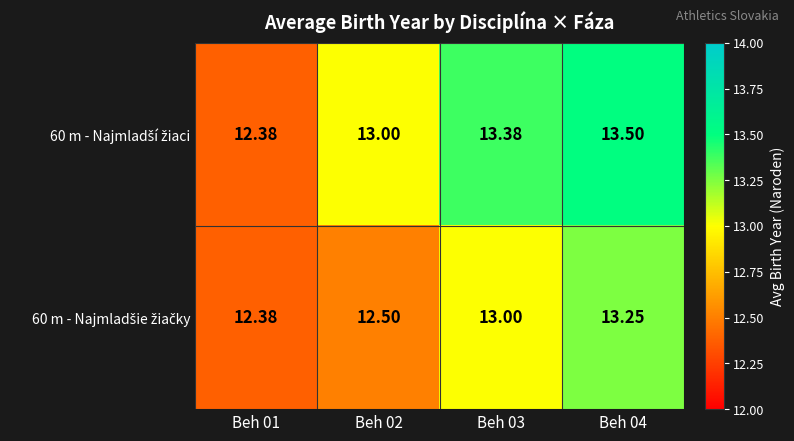

What is the greatest value displayed?

13.5